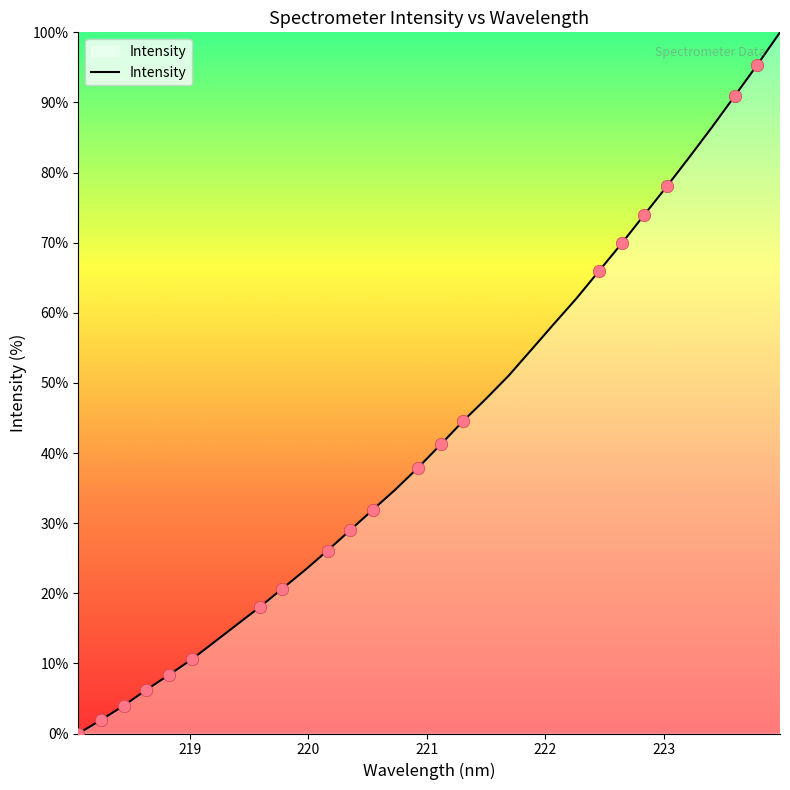

What is the maximum value shown in the chart?

100.0